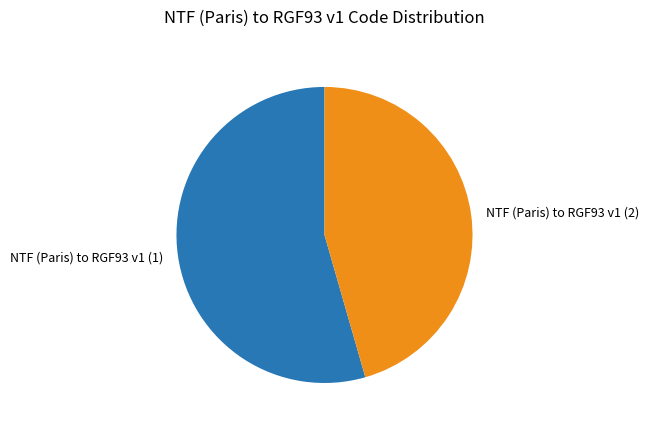

What is the majority slice?

NTF (Paris) to RGF93 v1 (1)